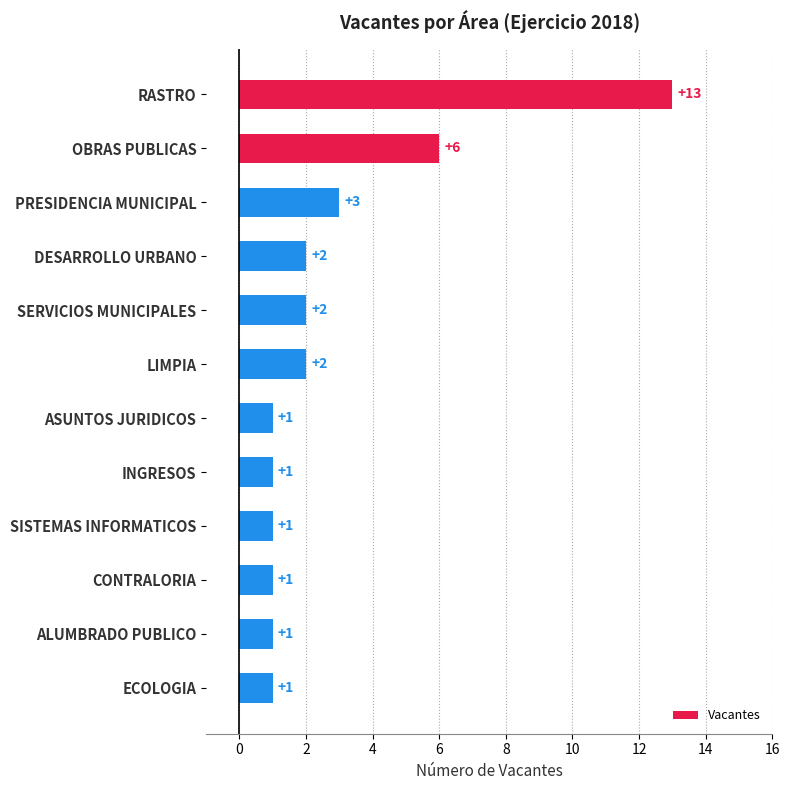

Between OBRAS PUBLICAS and PRESIDENCIA MUNICIPAL, which is larger?

OBRAS PUBLICAS